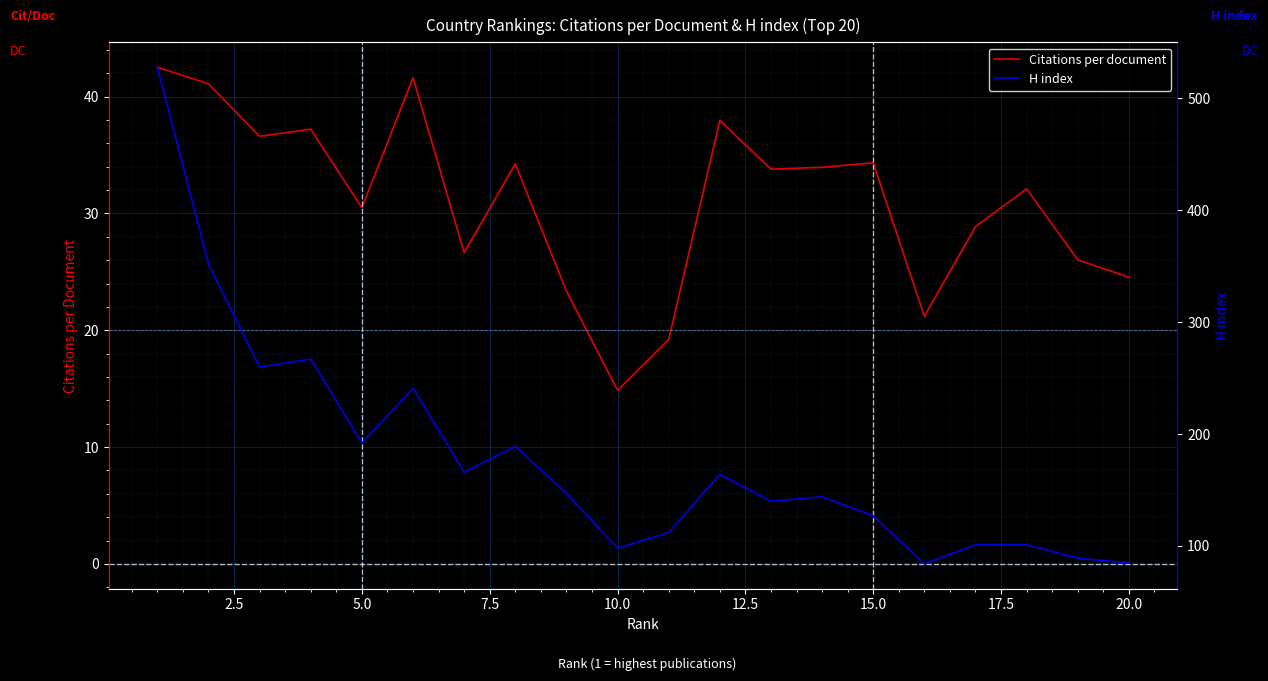

The value of Citations per document at 15.0 is 34.3. True or false?

True